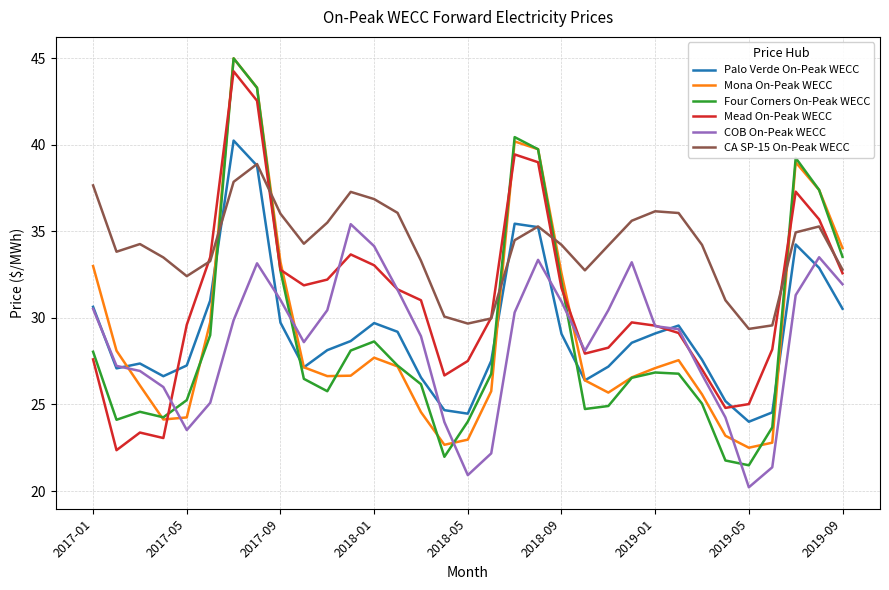

What is the smallest value displayed?

20.2